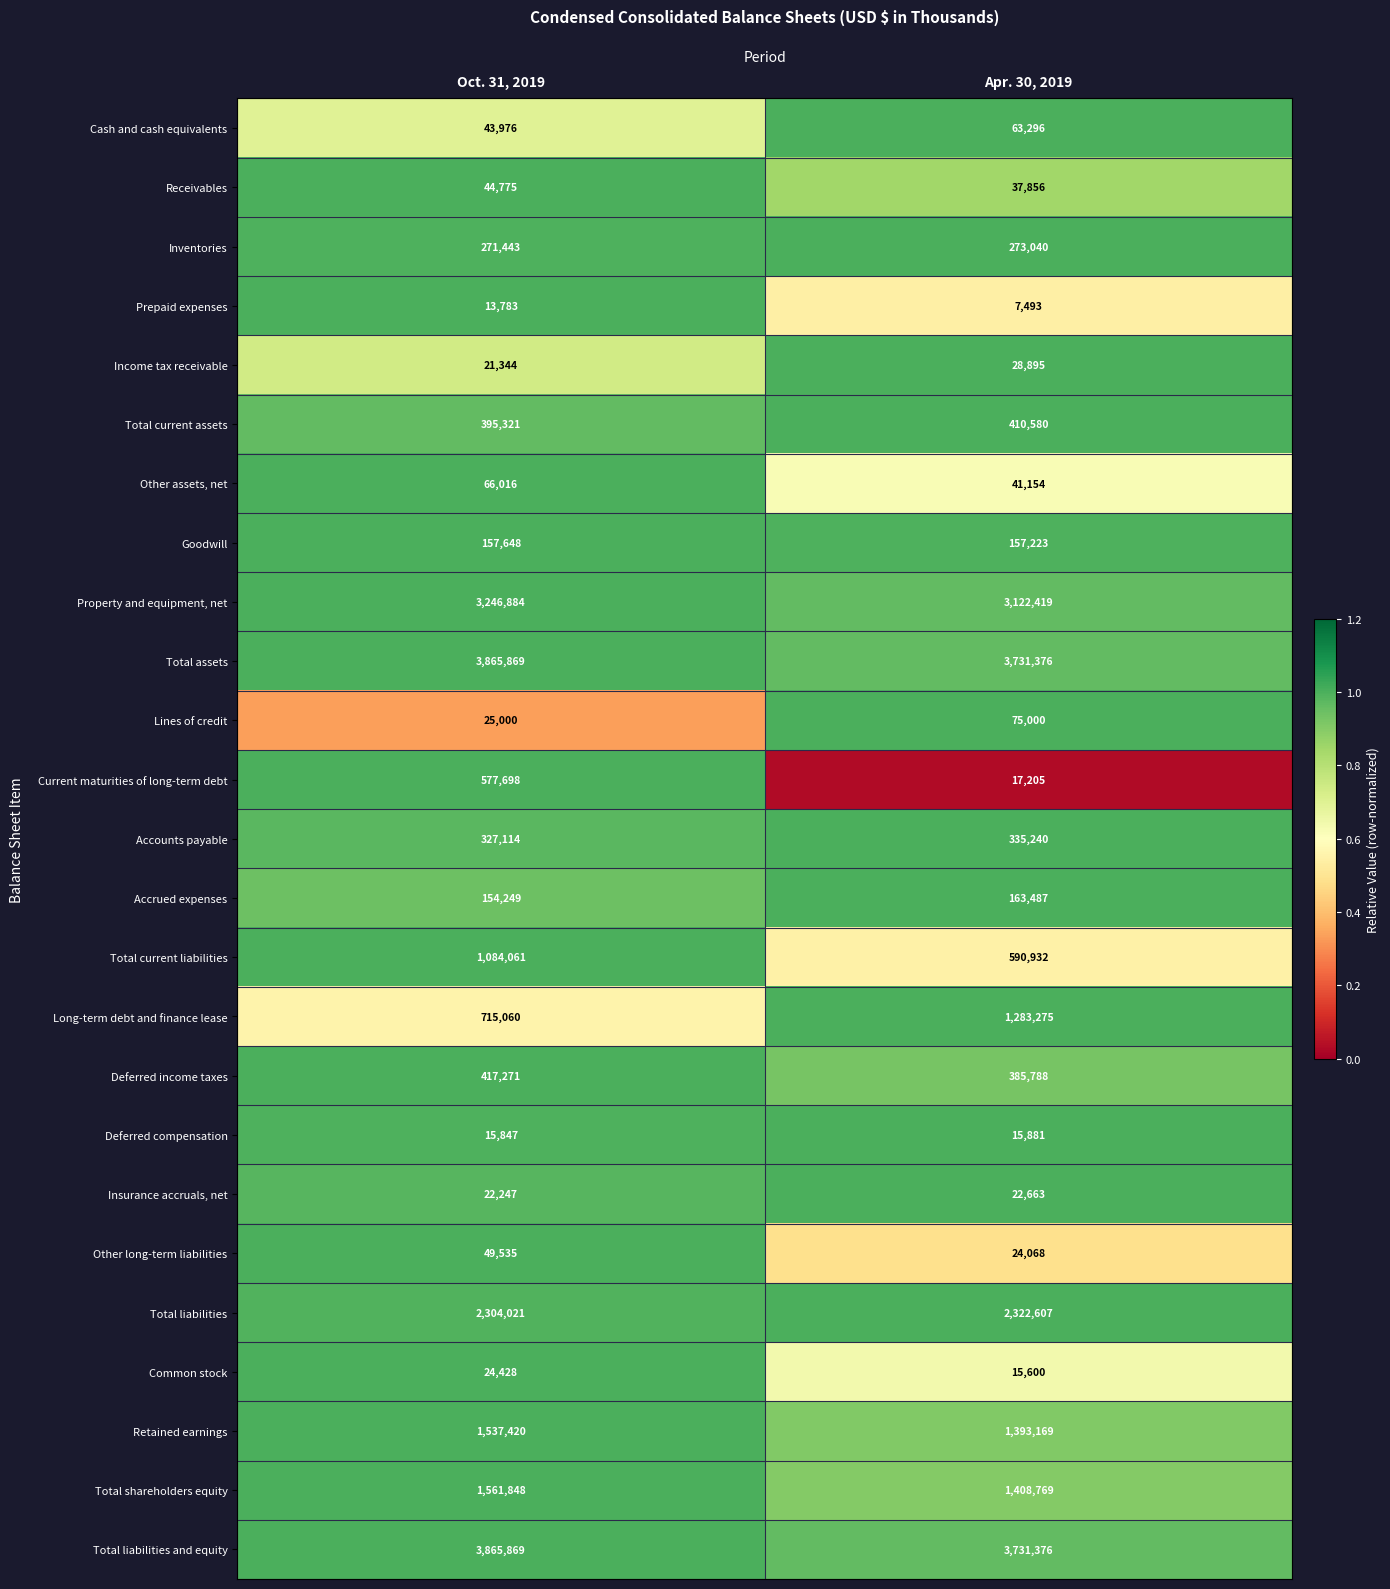

What is the sum of all Deferred compensation values?

31728